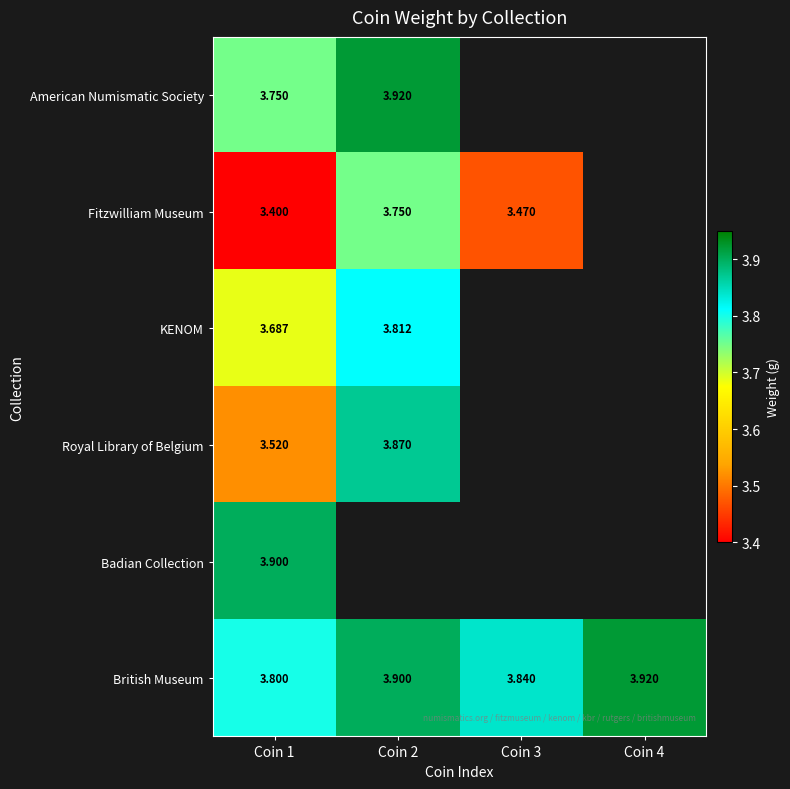

Is the value of Fitzwilliam Museum at Coin 3 greater than the value of Badian Collection at Coin 1?

No